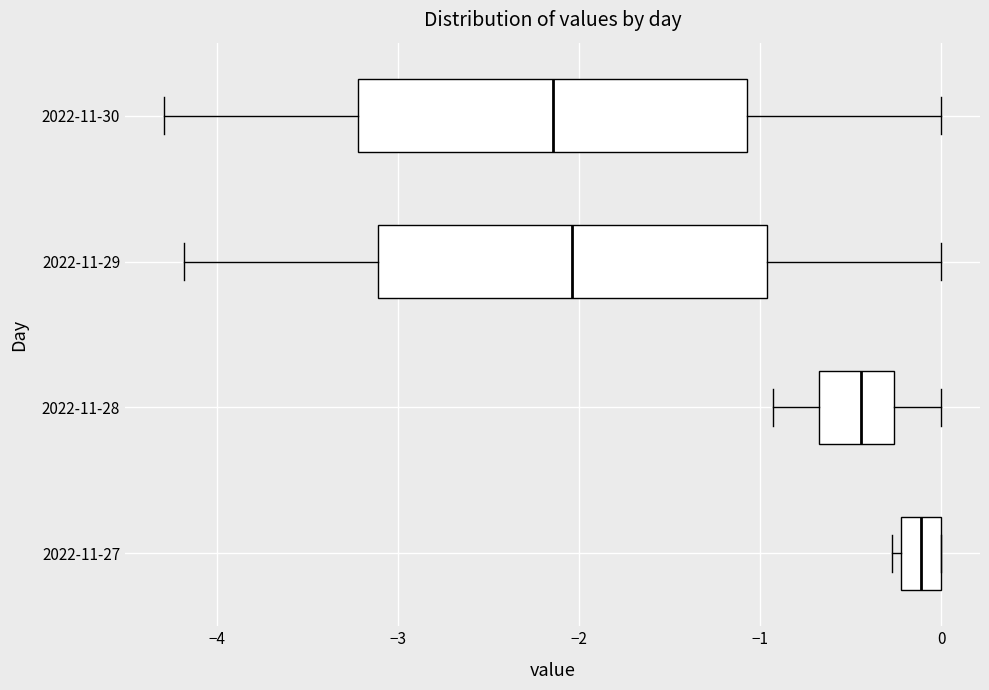

Reading bottom to top, read every box against the x-axis: the position of its median line, the range the box covers, and the ends of its whiskers. The values are not printed on the chart, so give them approximately, as read against the axis.

2022-11-27: median -0.1, box -0.2 to 0.0, whiskers -0.3 to 0.0
2022-11-28: median -0.4, box -0.7 to -0.3, whiskers -0.9 to 0.0
2022-11-29: median -2.0, box -3.1 to -1.0, whiskers -4.2 to 0.0
2022-11-30: median -2.1, box -3.2 to -1.1, whiskers -4.3 to 0.0